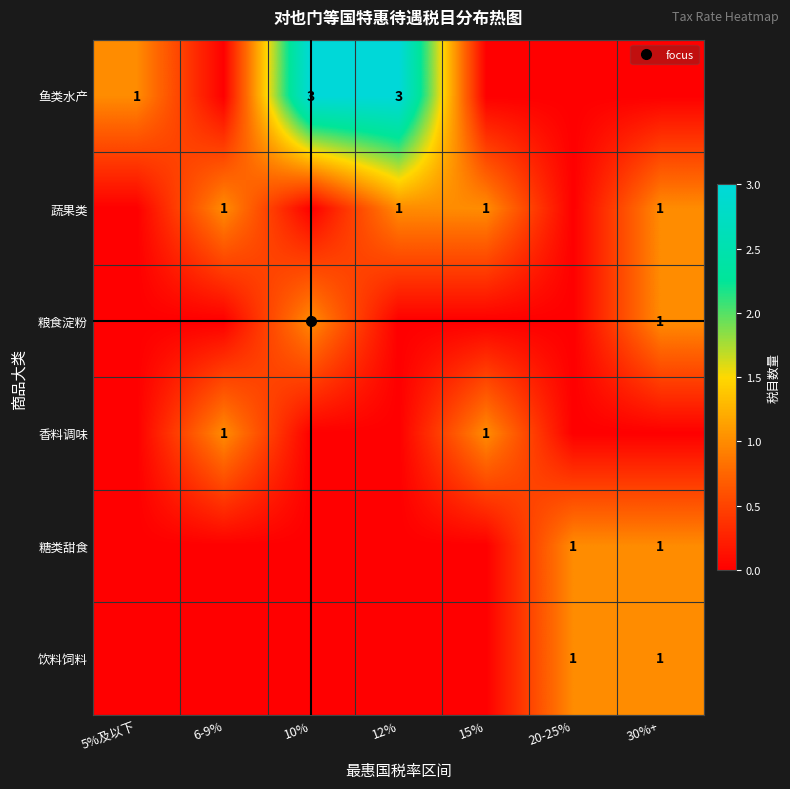

Rank the categories by 粮食淀粉 value from highest to lowest.

10%, 30%+, 5%及以下, 6-9%, 12%, 15%, 20-25%